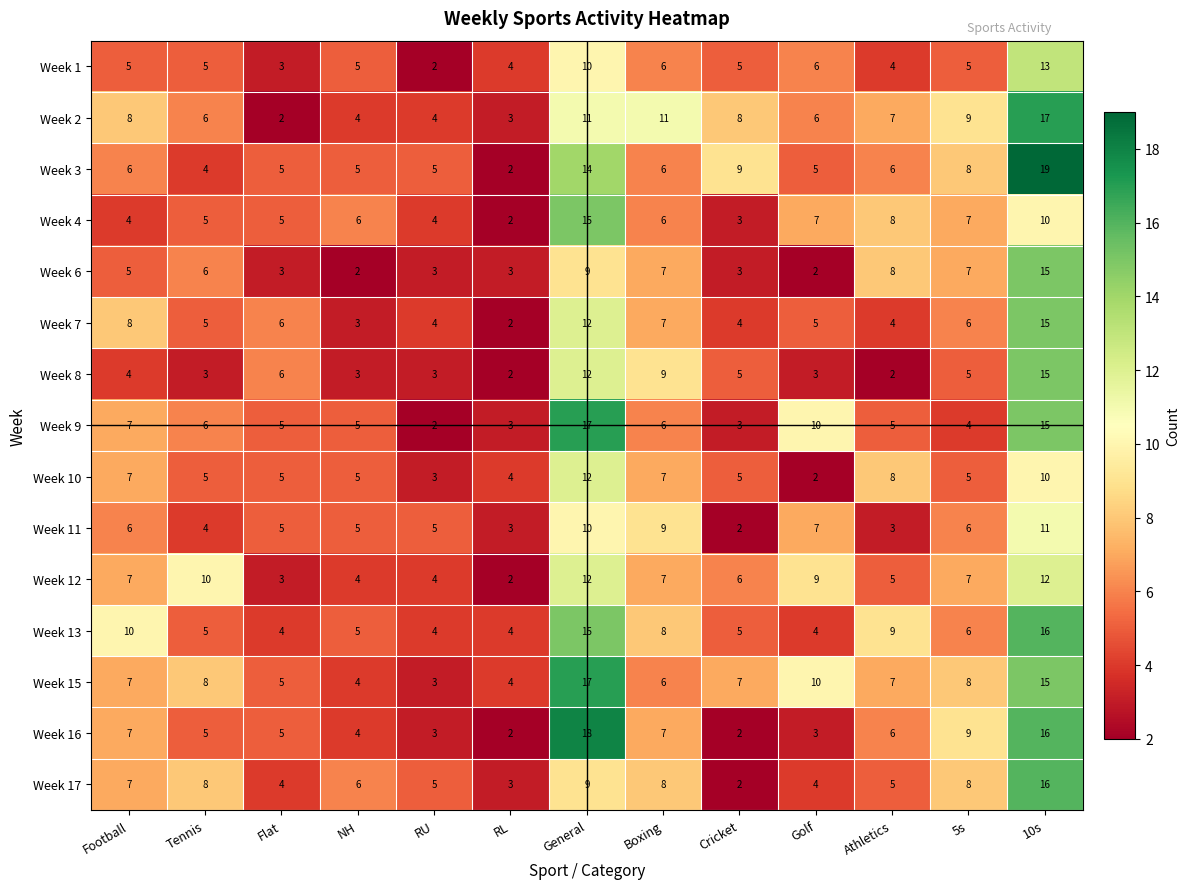

The value of Week 17 at RL is 4. True or false?

False